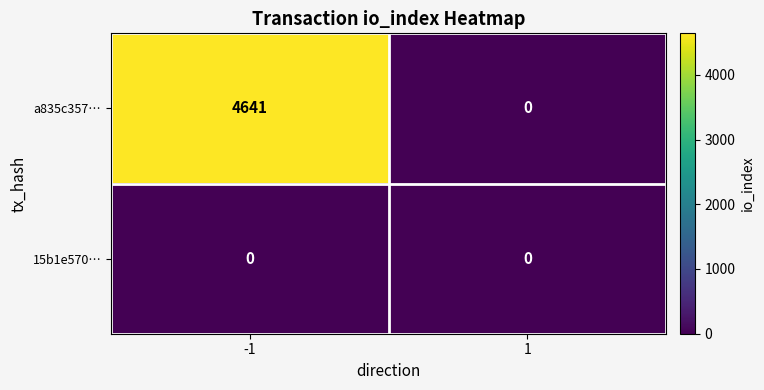

True or false: a835c357… has a value of 0 at 1.

True